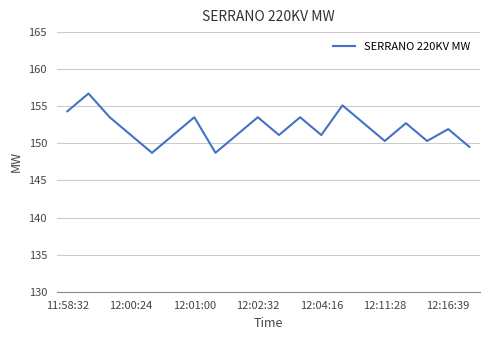

What is the minimum value shown in the chart?

148.7